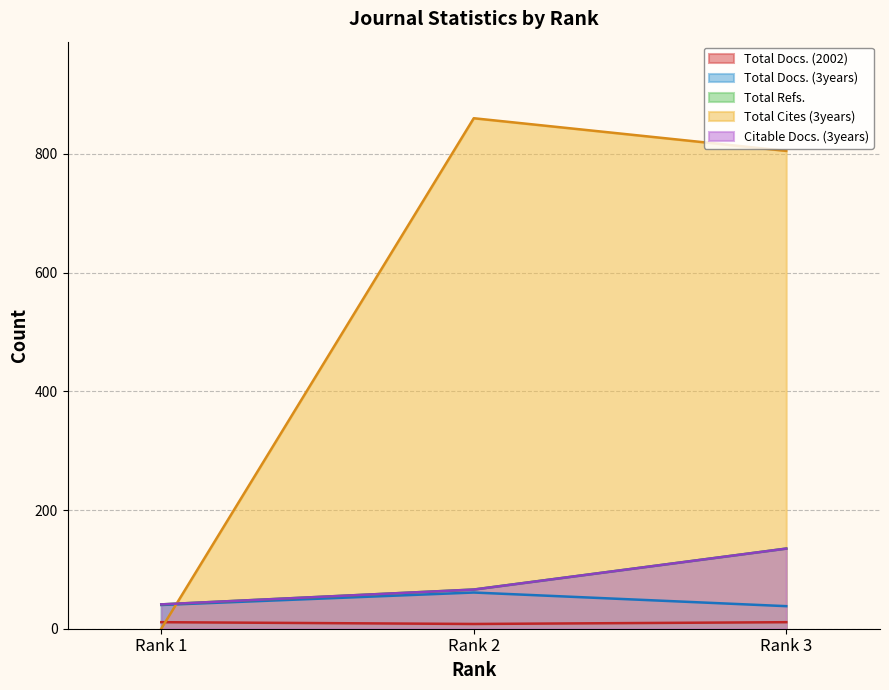

How many lines are shown in the chart?

5